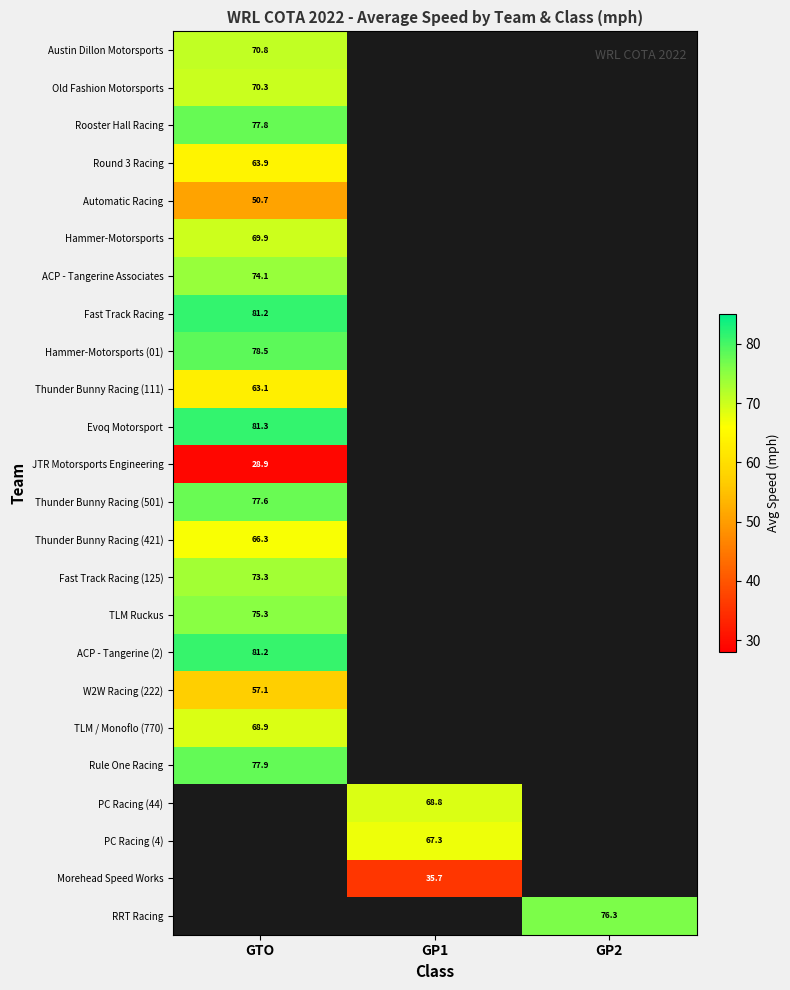

Is the value of Old Fashion Motorsports at GTO greater than the value of Rooster Hall Racing at GTO?

No